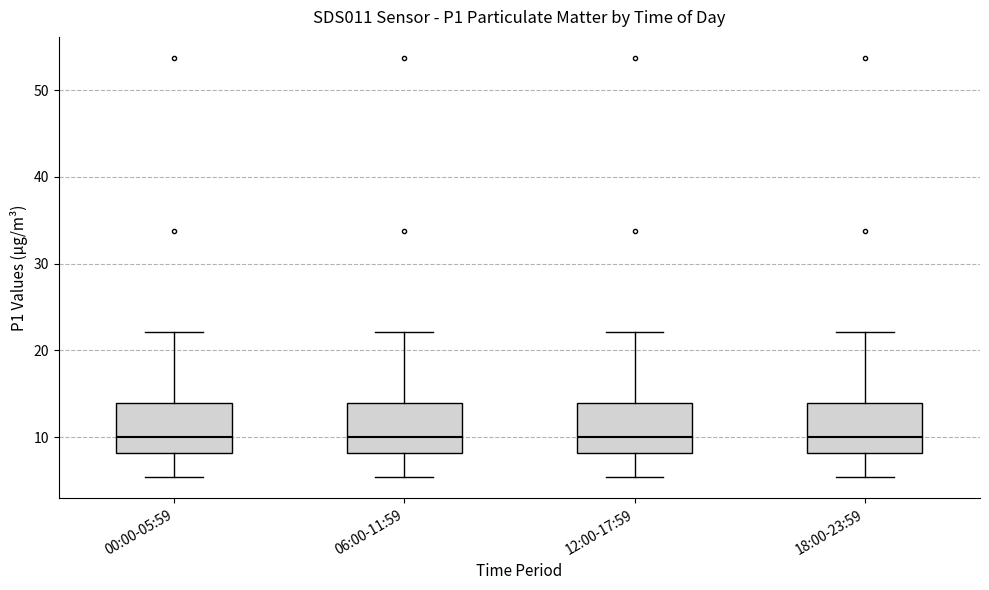

Reading left to right, read every box against the y-axis: the position of its median line, the range the box covers, and the ends of its whiskers. The values are not printed on the chart, so give them approximately, as read against the axis.

00:00-05:59: median 10, box 8 to 14, whiskers 5 to 22
06:00-11:59: median 10, box 8 to 14, whiskers 5 to 22
12:00-17:59: median 10, box 8 to 14, whiskers 5 to 22
18:00-23:59: median 10, box 8 to 14, whiskers 5 to 22